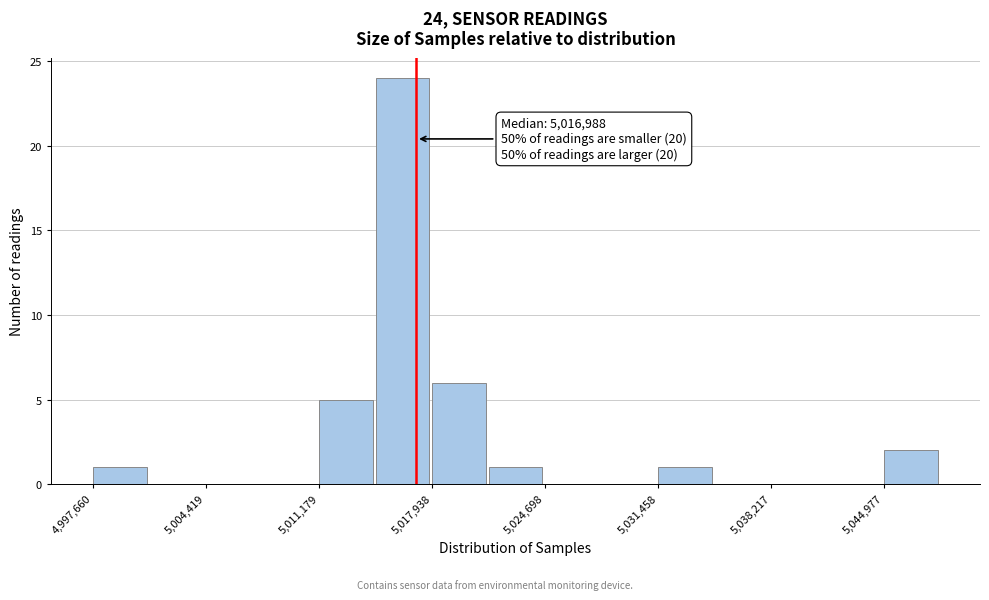

Read against the x-axis, roughly where is the centre of the tallest bar?

5016000